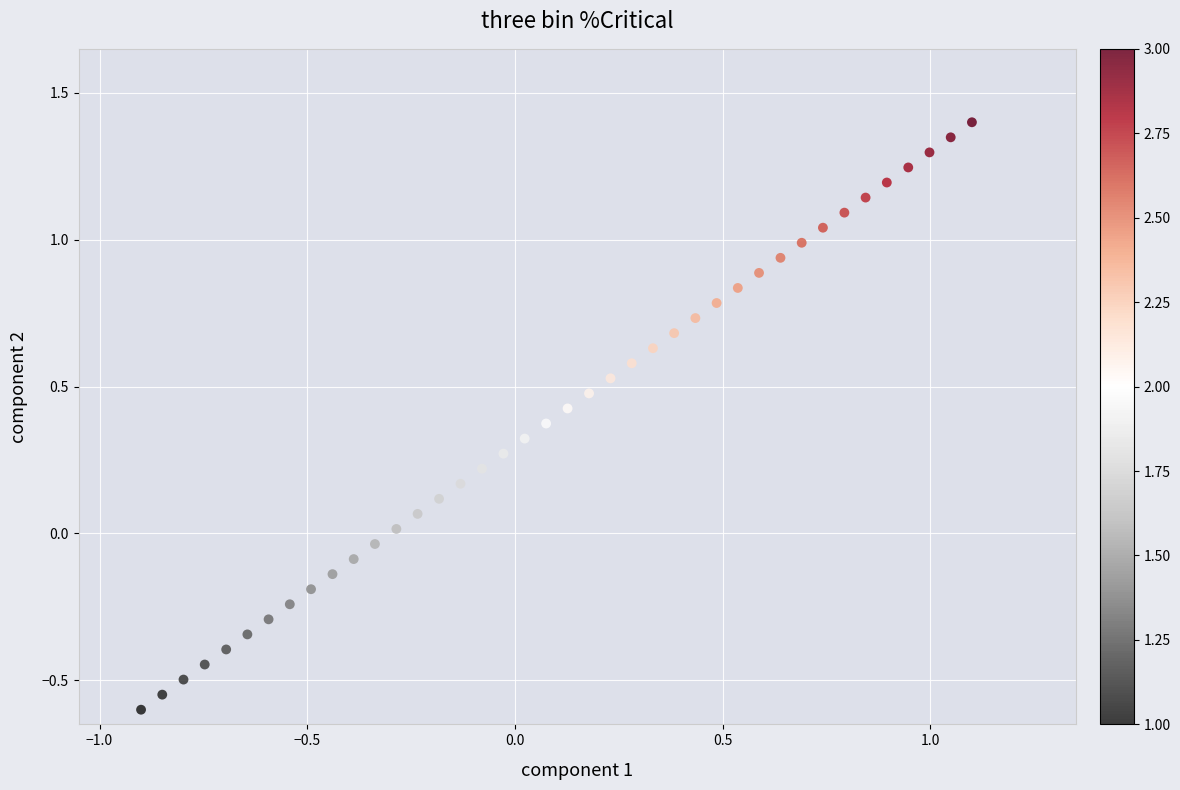

What is the range of Y values (max minus min)?

2.0